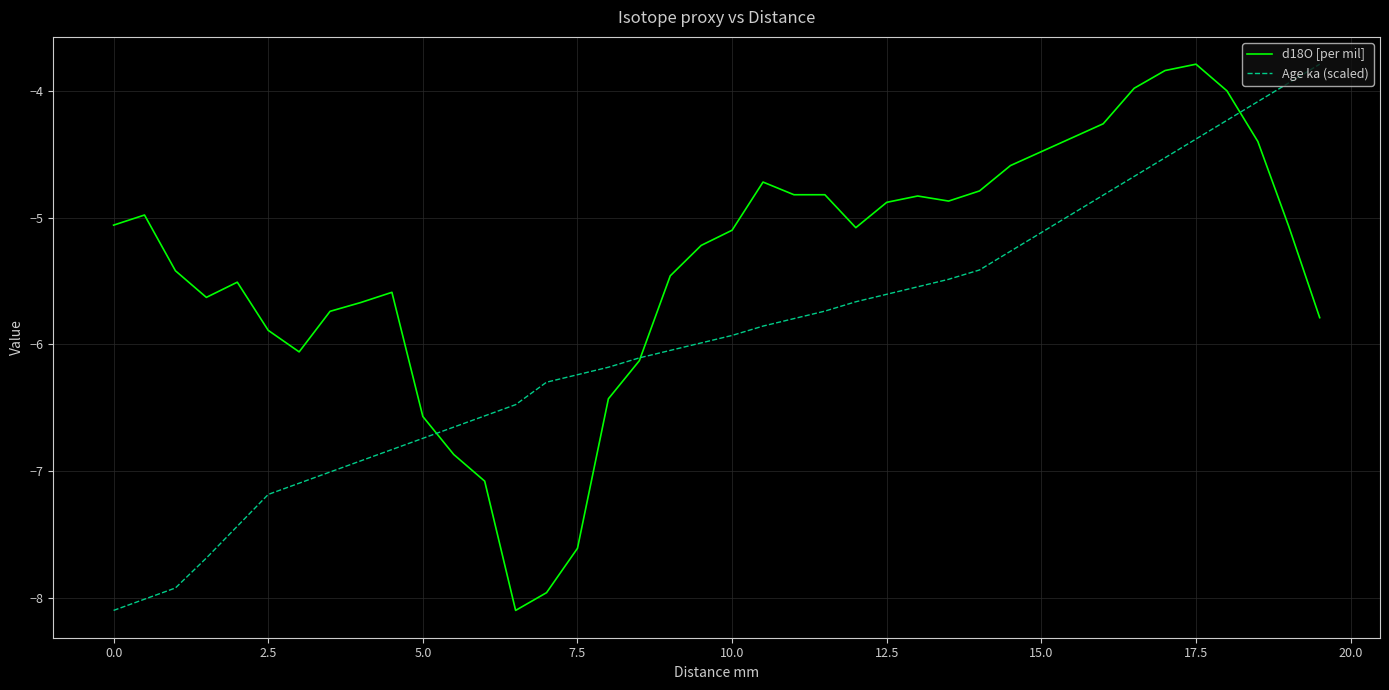

What is the lowest value of the d18O [per mil] series?

-8.1